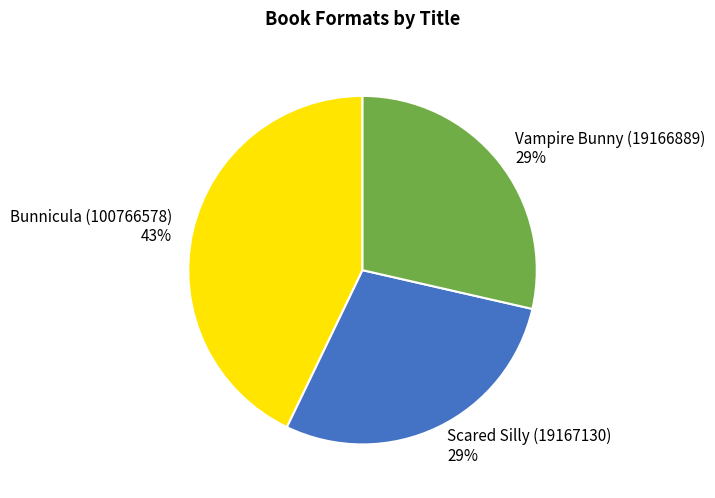

To the nearest percent, what is the difference between the largest and smallest slice percentages?

14%